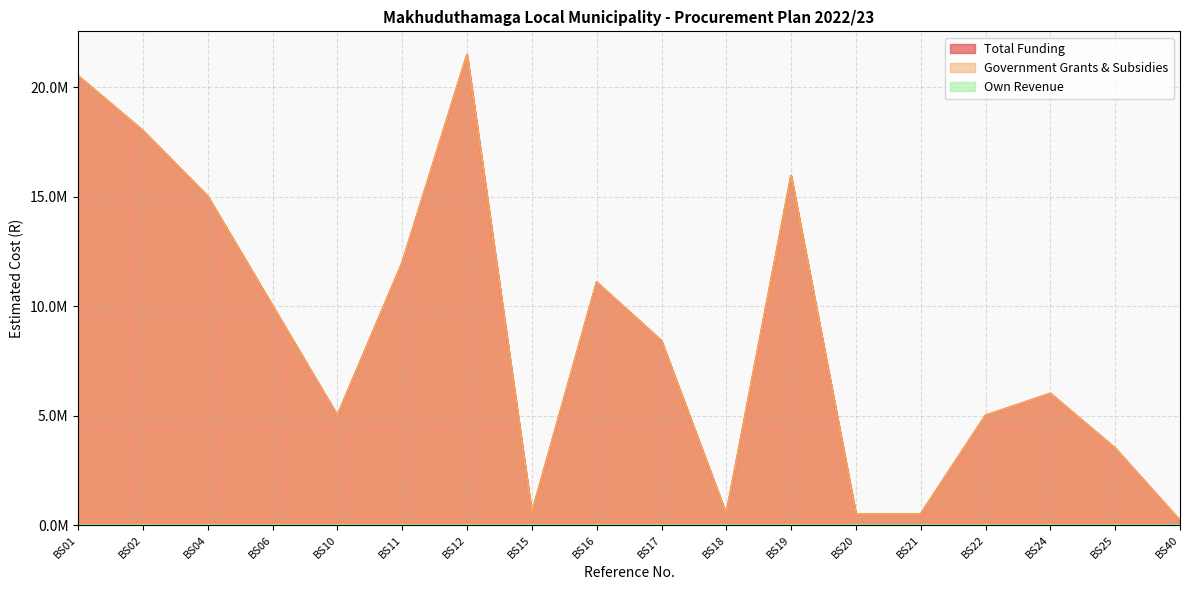

What is the total value across all series at BS22?

10000000